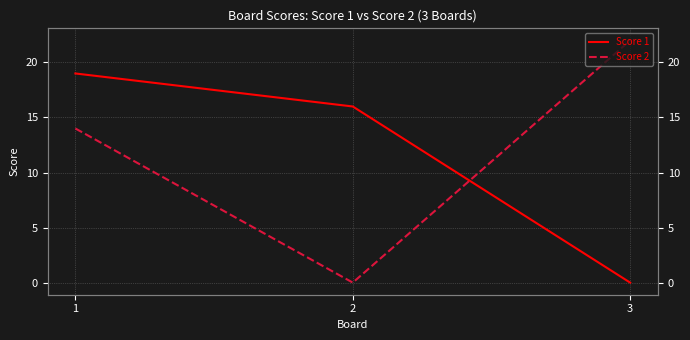

At which label is Score 2 closest to 11?

1